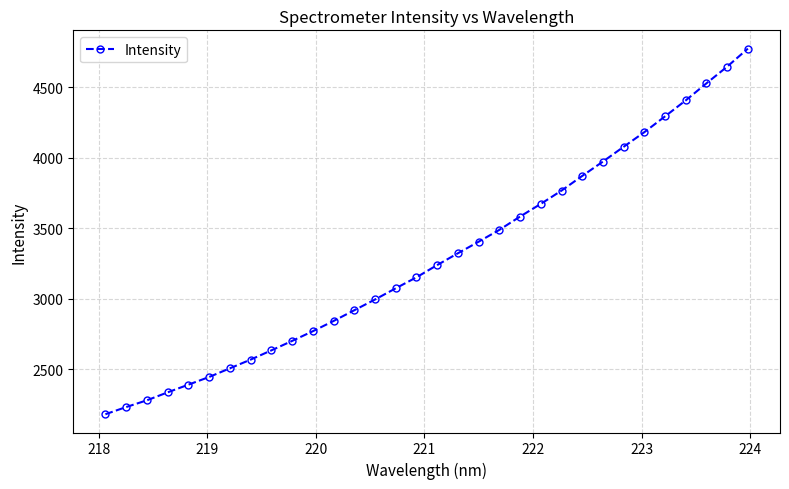

What is the smallest value displayed?

2182.5